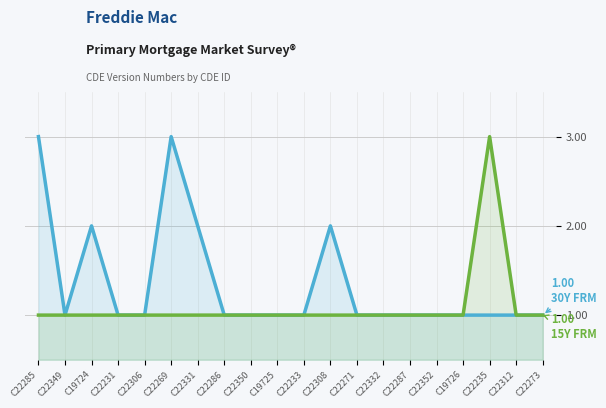

What is the spread (max minus min) of values at C22285?

2